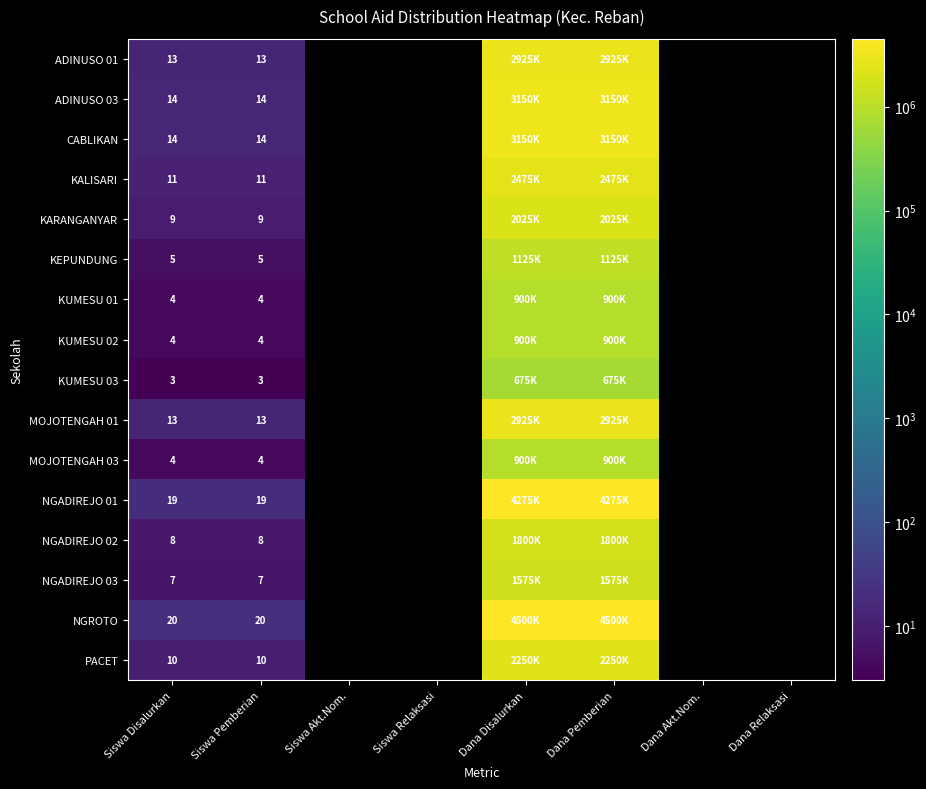

What is the total value across all series at Siswa Disalurkan?

158